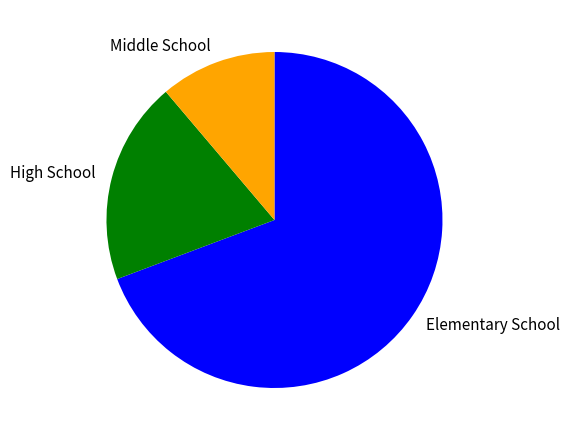

Rank the categories by value from highest to lowest.

Elementary School, High School, Middle School